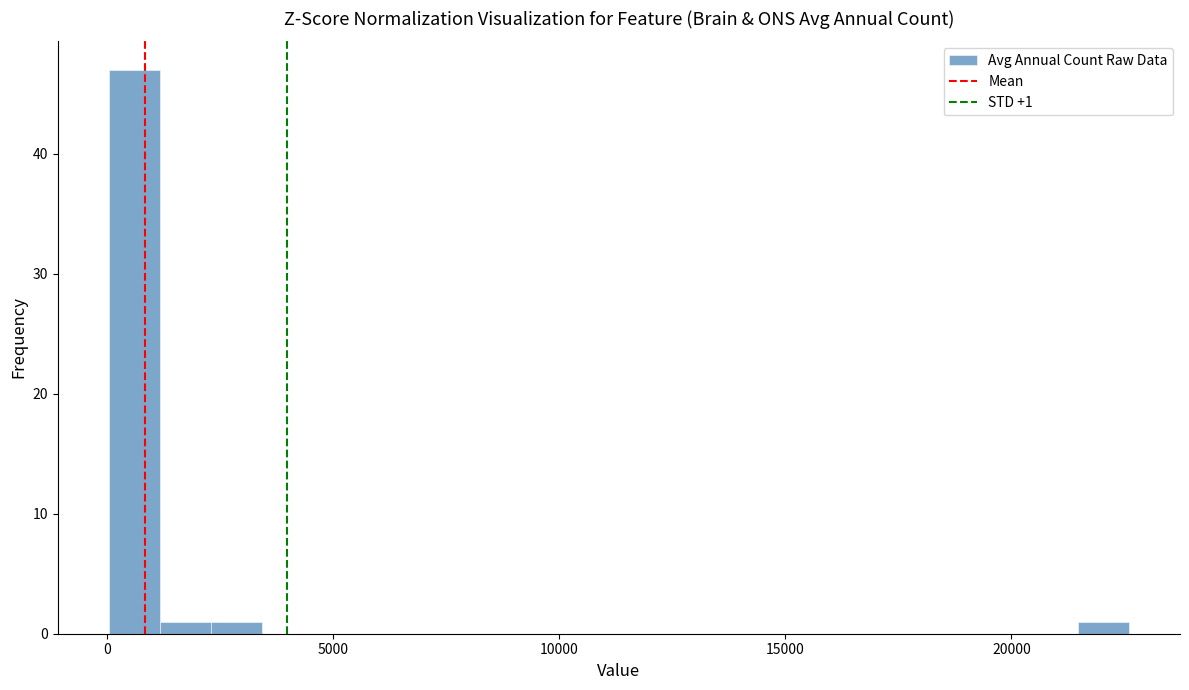

Around what value on the x-axis is the tallest bar? Give the approximate position of its centre, as read against the axis.

500